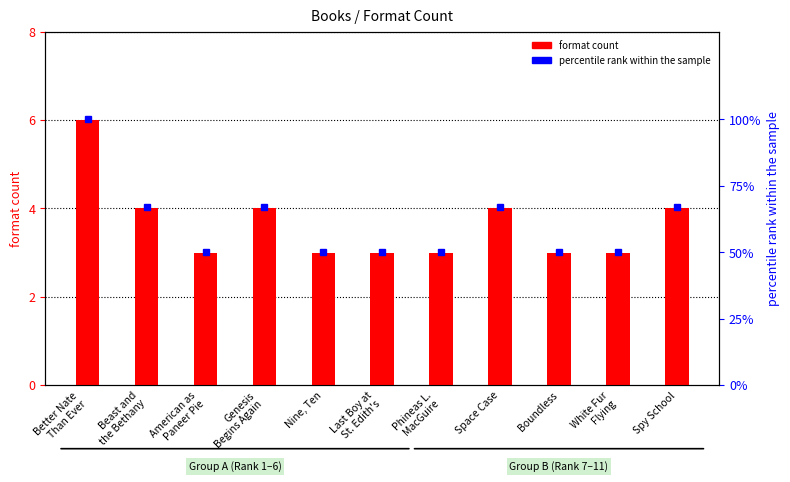

At which label does percentile rank within the sample reach its peak?

Better Nate
Than Ever